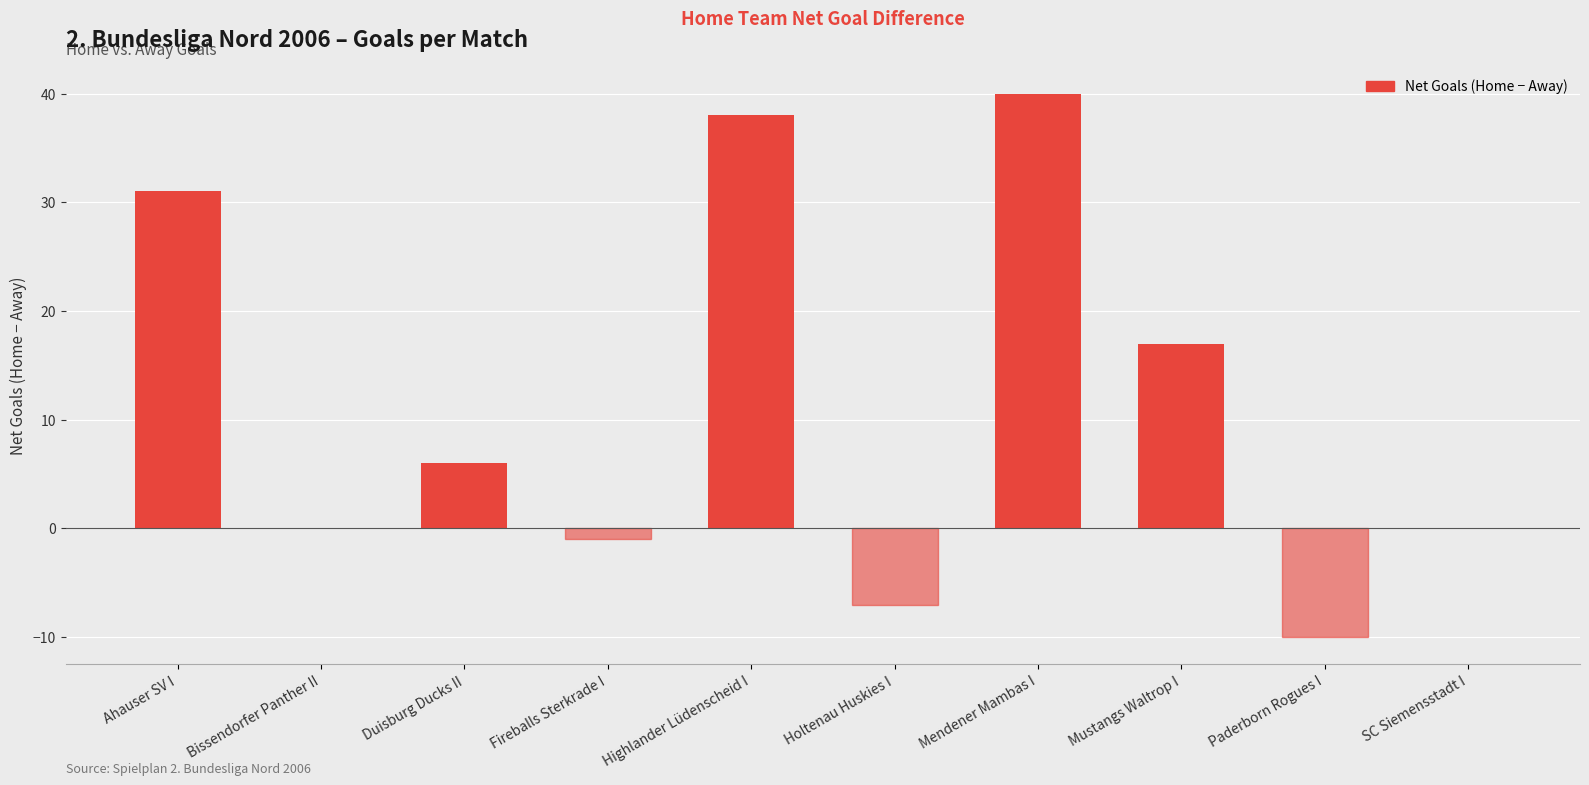

The value at Paderborn Rogues I is -18. True or false?

False